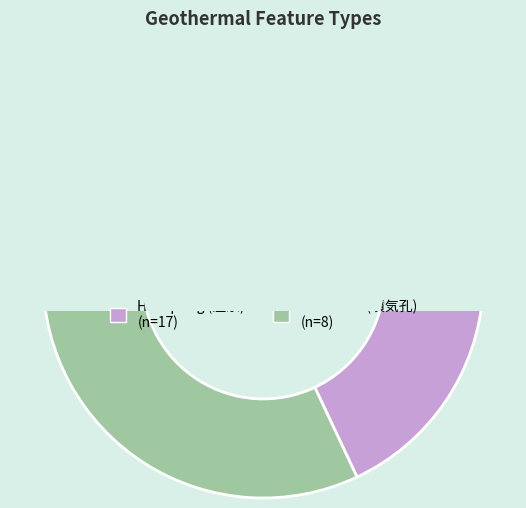

True or false: Hot spring (温泉) accounts for 77% of the total.

False